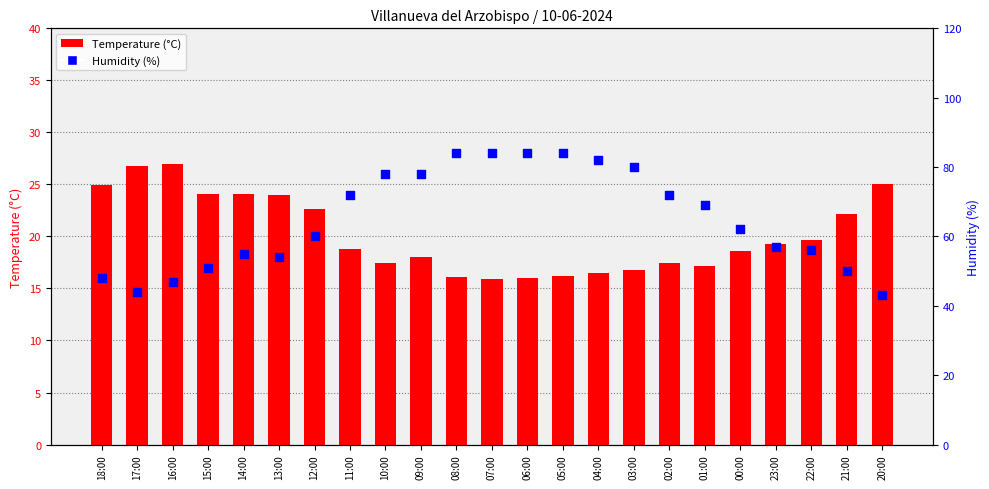

Which series contains the lowest Y value?

Temperature (°C)